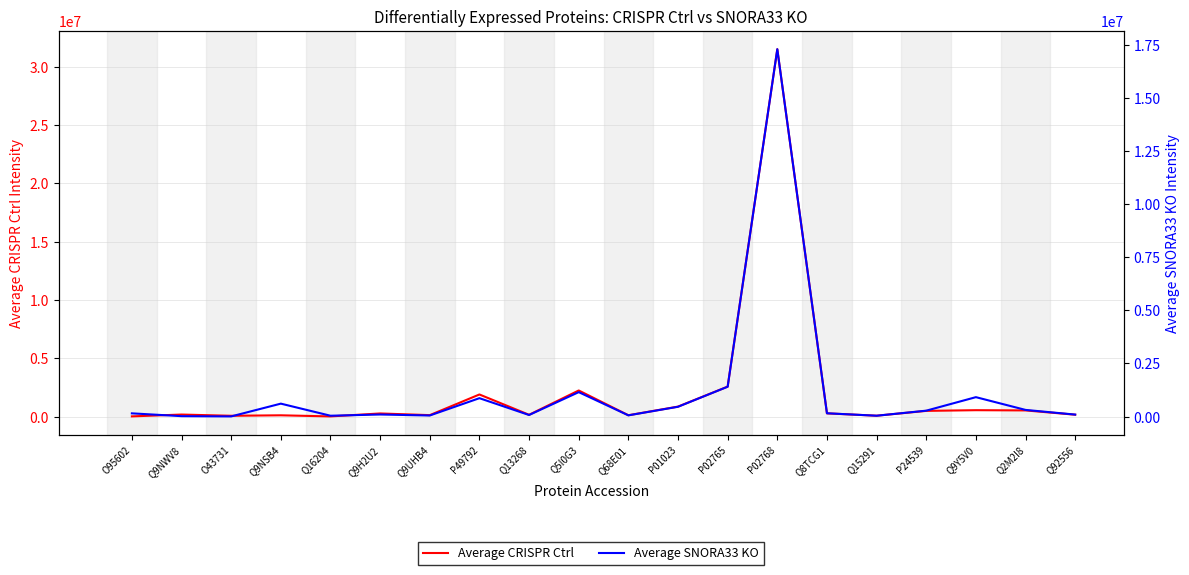

Which label corresponds to the smallest value in the chart?

O43731